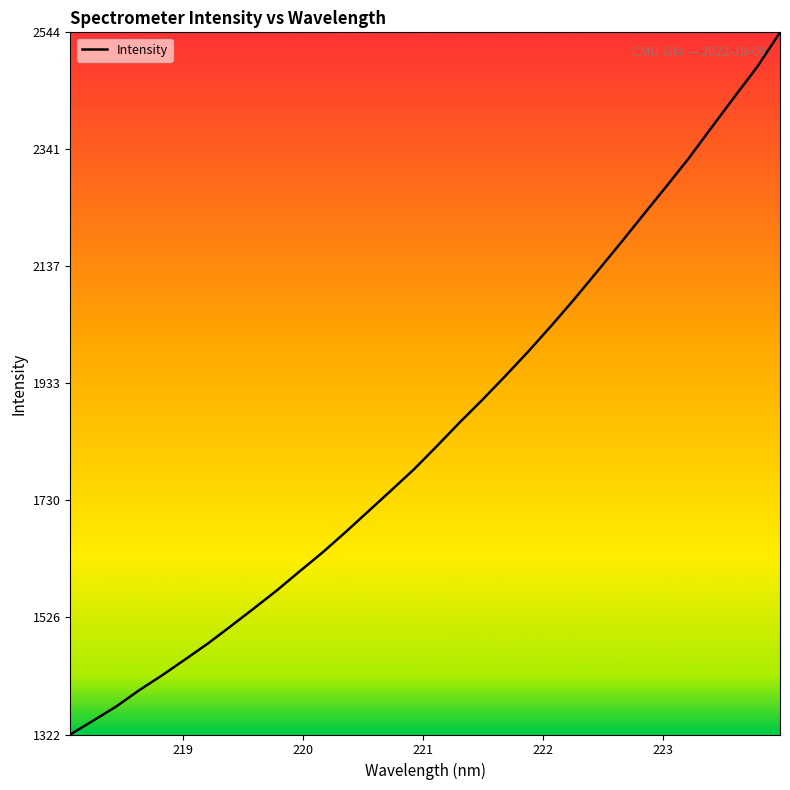

How many values exceed 1824?

16